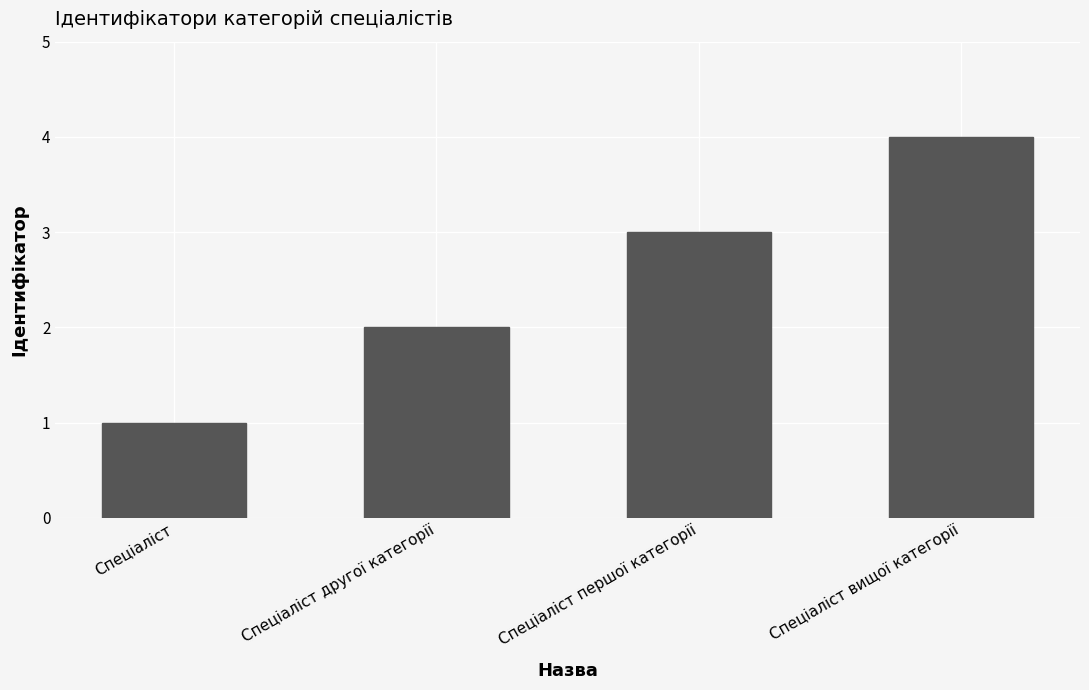

List the labels in order of value, smallest first.

Спеціаліст, Спеціаліст другої категорії, Спеціаліст першої категорії, Спеціаліст вищої категорії